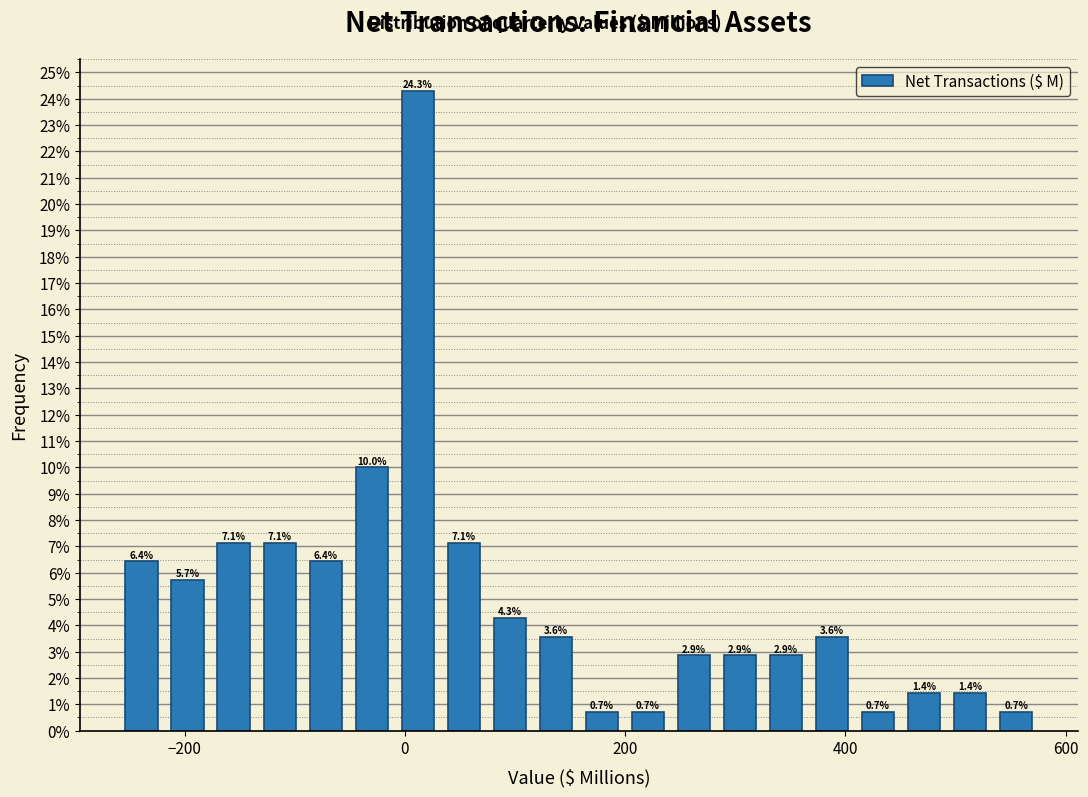

Read against the x-axis, roughly where is the centre of the tallest bar?

20